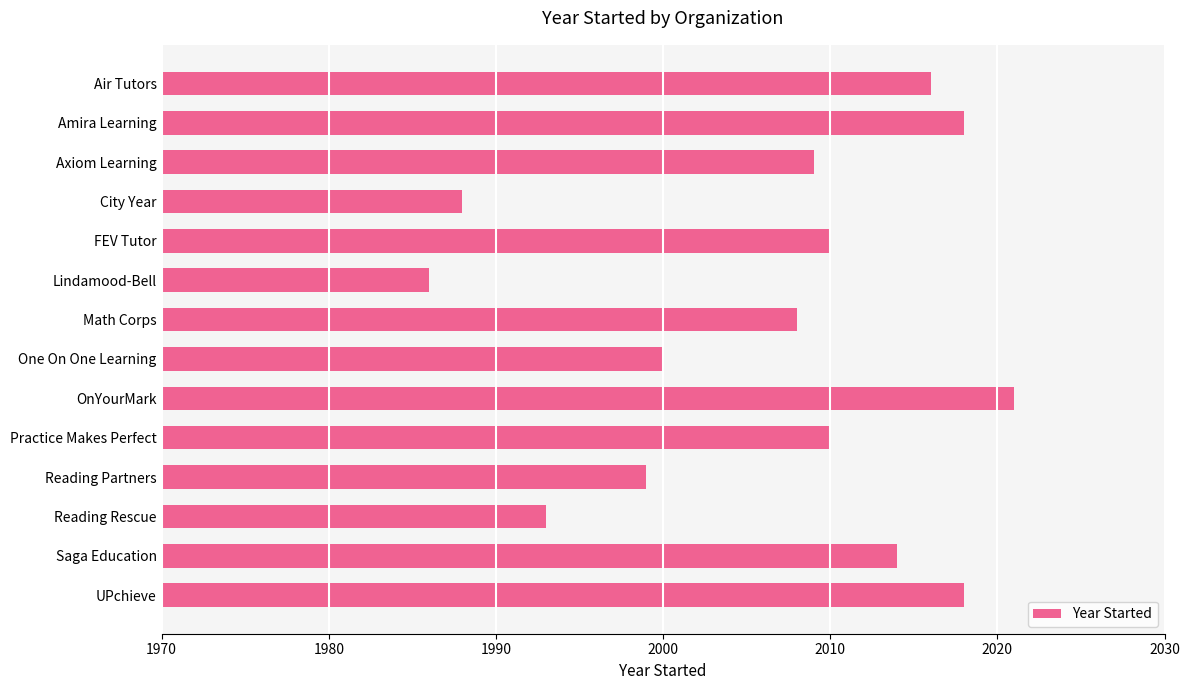

What is the change in value from OnYourMark to UPchieve?

-3